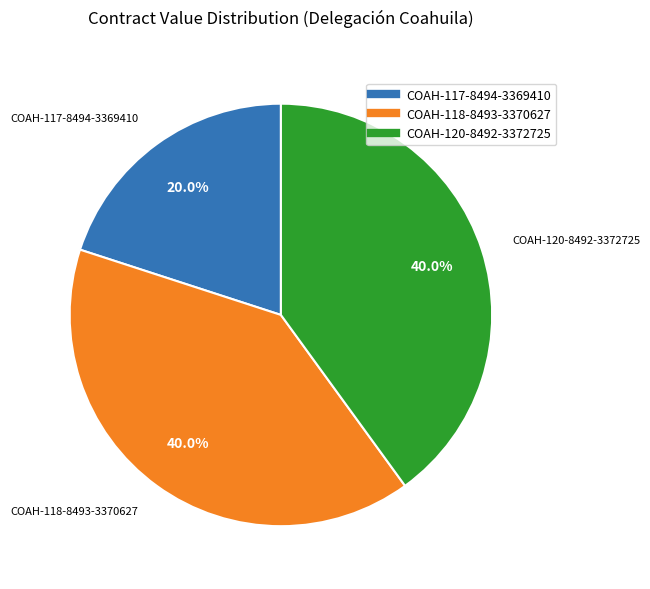

What percentage is NOT represented by COAH-120-8492-3372725?

60.0%